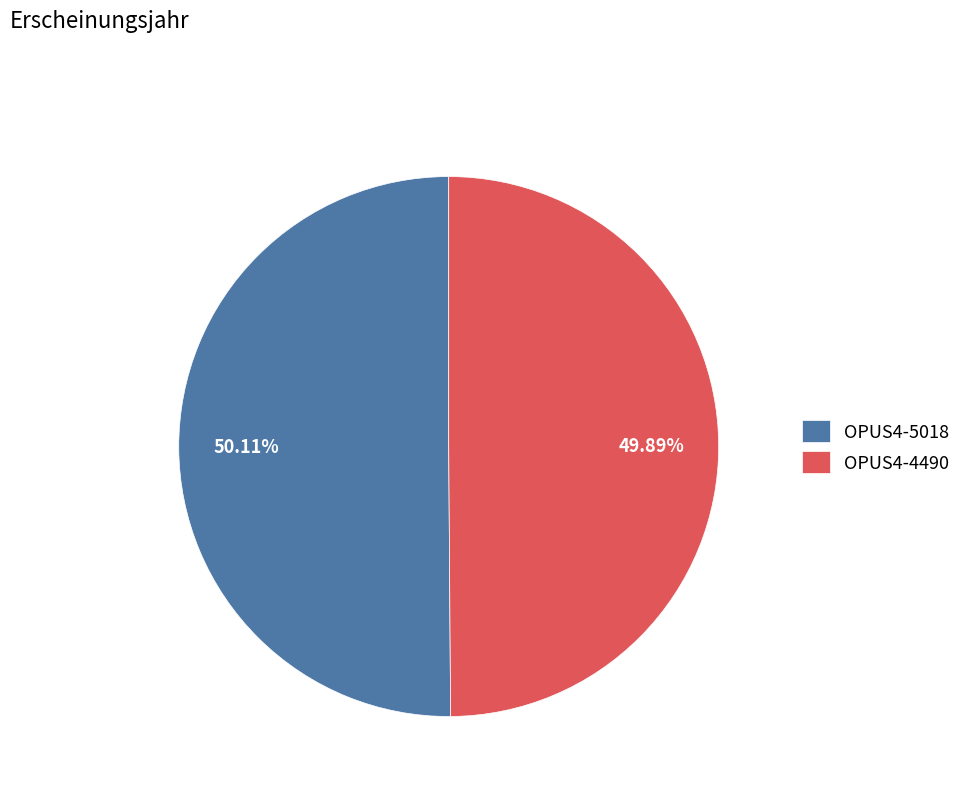

Does any single category account for the majority?

Yes